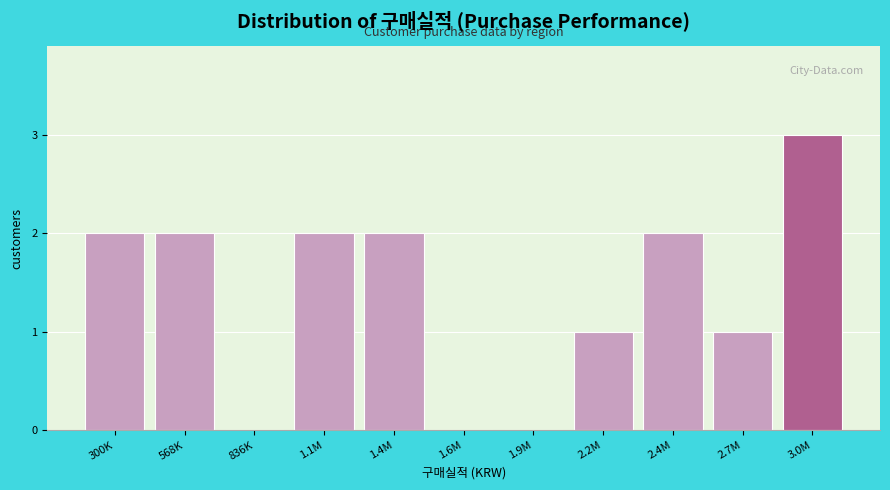

Reading right to left, what are all the values shown in this chart?

3.0M=3	2.7M=1	2.4M=2	2.2M=1	1.9M=0	1.6M=0	1.4M=2	1.1M=2	836K=0	568K=2	300K=2